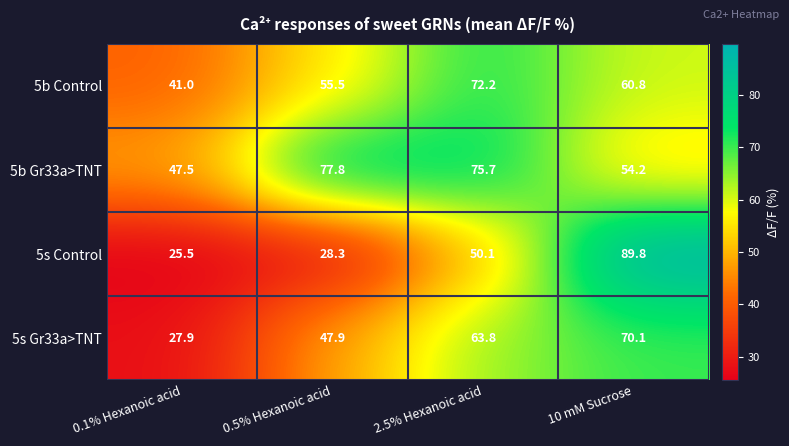

Count the number of data series in this chart.

4